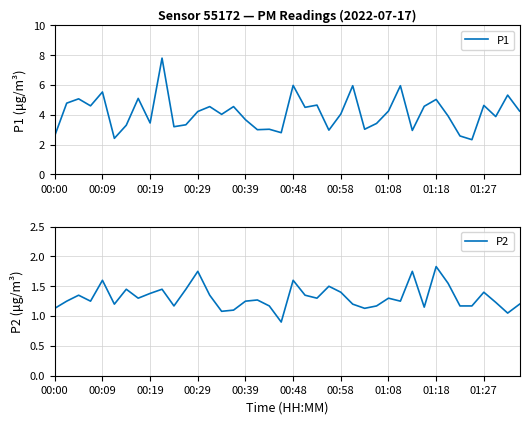

How many data points in P2 are less than 1?

1